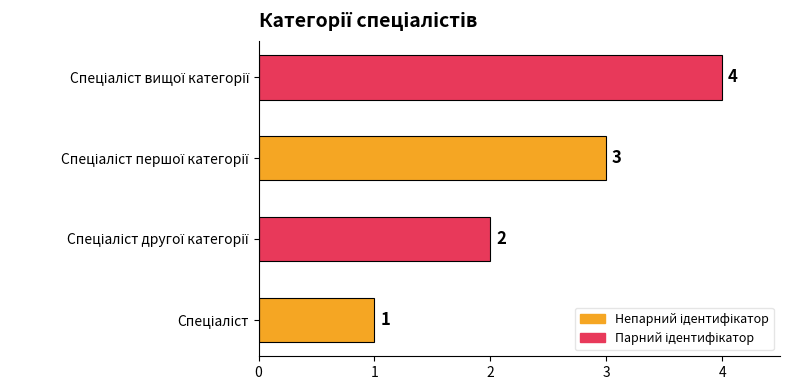

What is the maximum value shown in the chart?

4